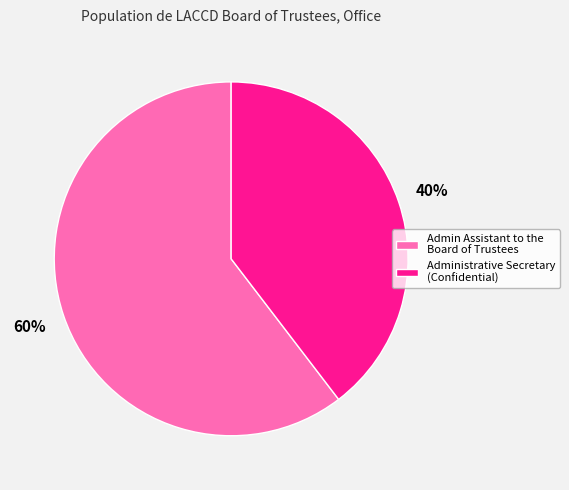

Between Admin Assistant to the Board of Trustees and Administrative Secretary (Confidential), which is larger?

Admin Assistant to the Board of Trustees